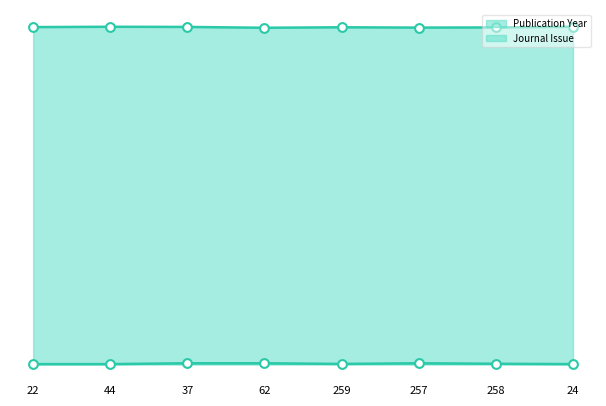

What is the total value across all series at 44?

4050